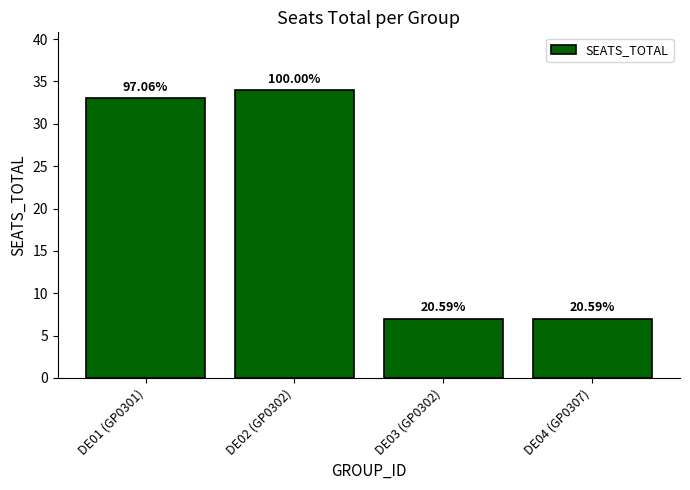

Where is the data nearest to the value 20?

DE01 (GP0301)